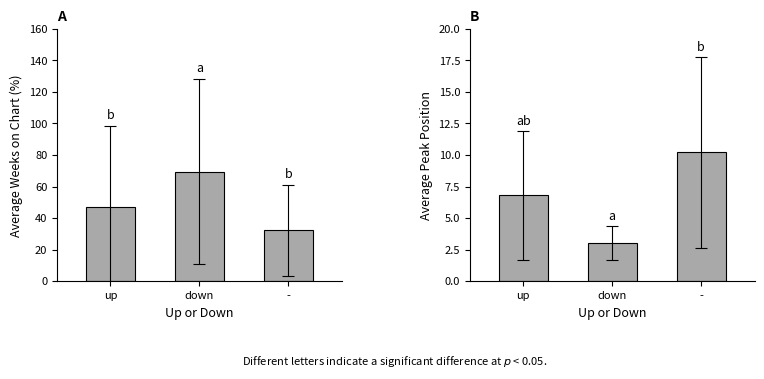

How many series are shown in this chart?

2